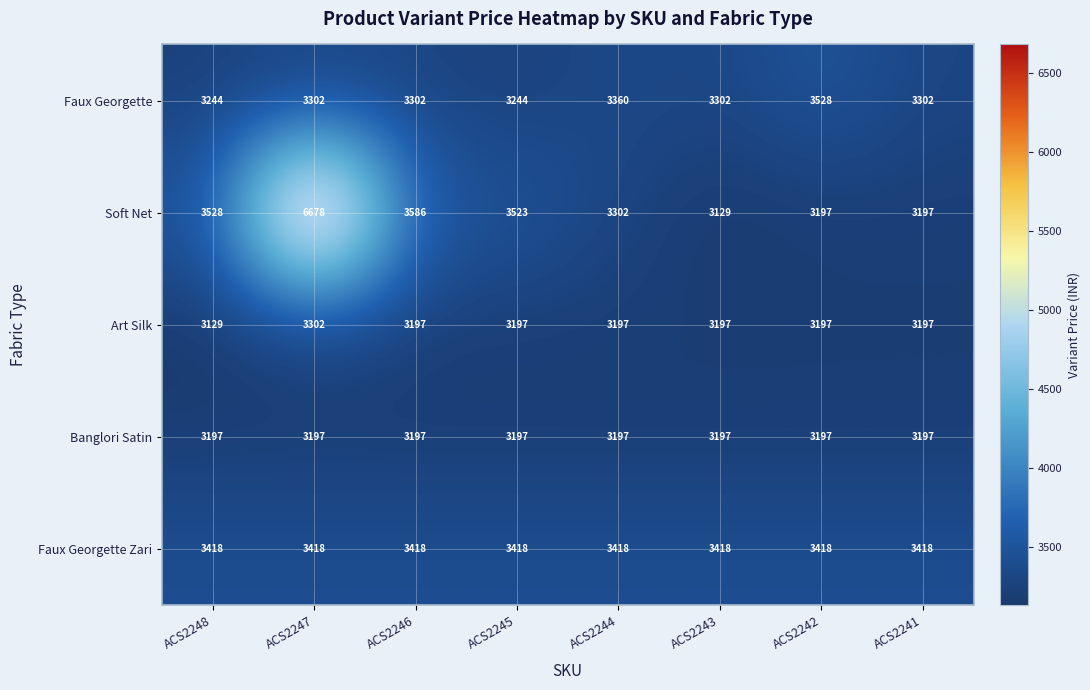

What is the maximum value for Soft Net?

6678